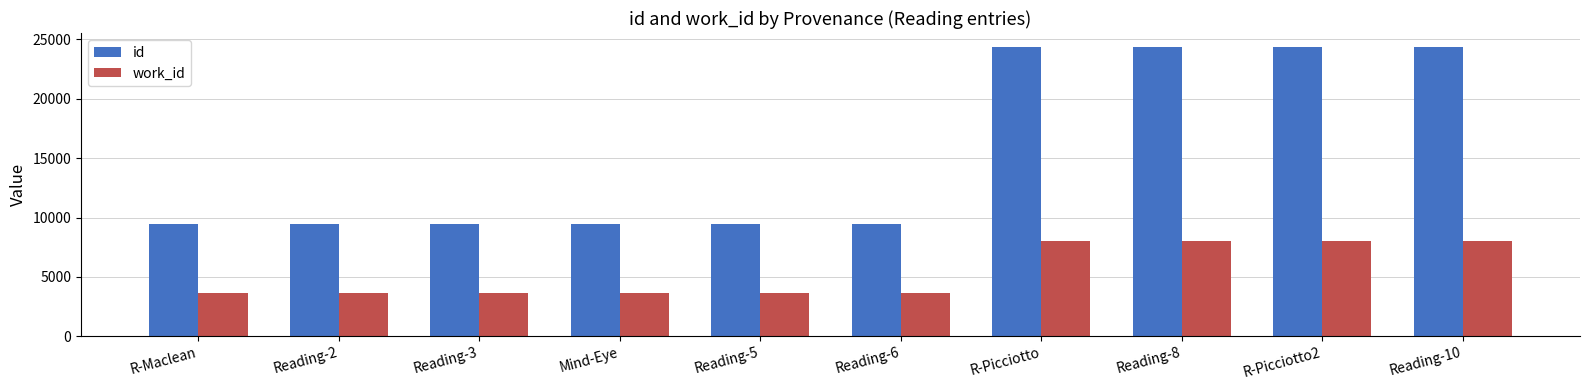

How many series are shown in this chart?

2